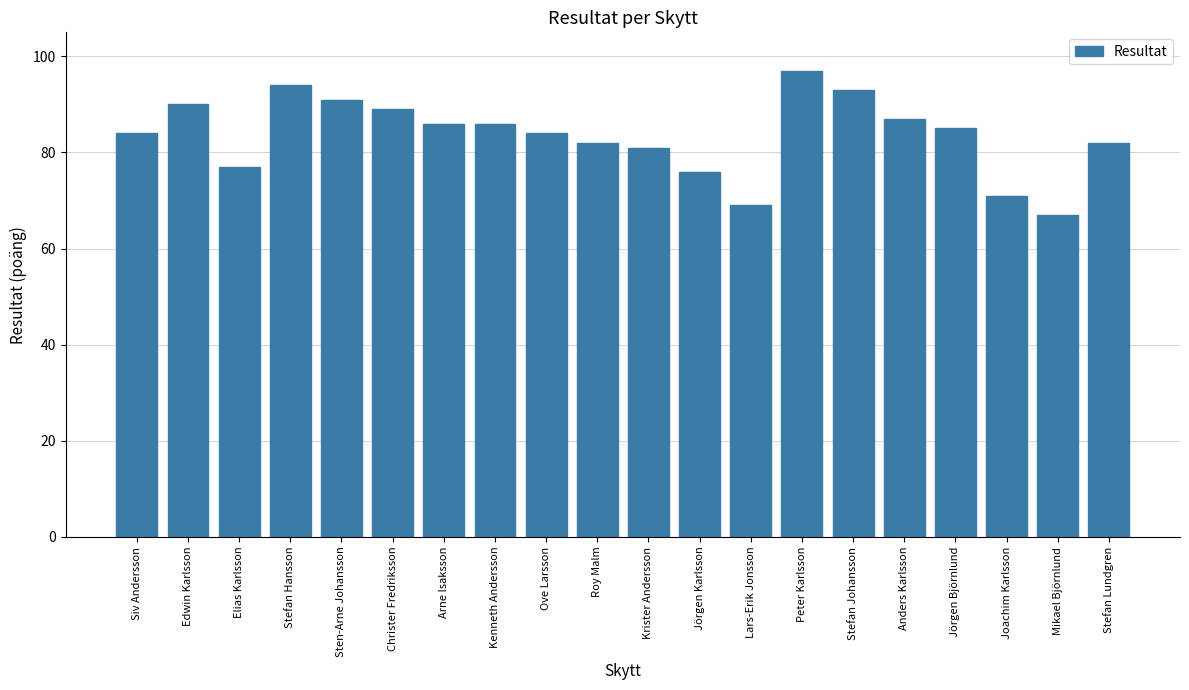

What is the change in value from Arne Isaksson to Mikael Björnlund?

-19